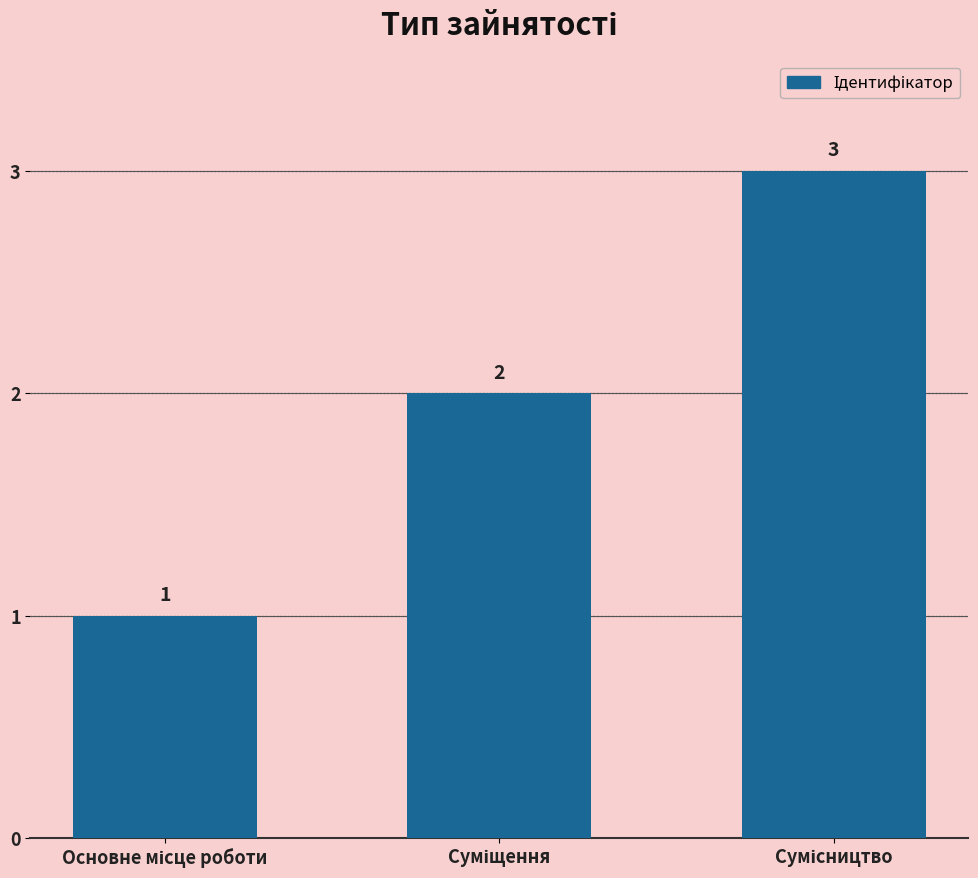

What is the maximum value shown in the chart?

3